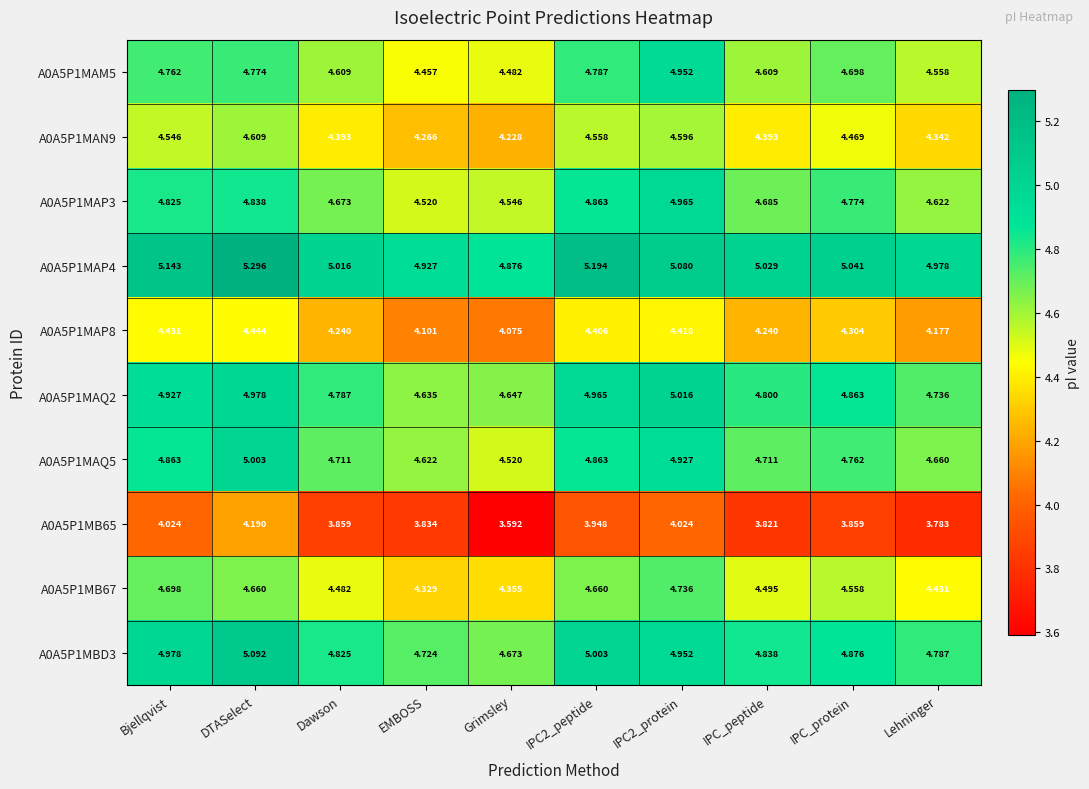

Which category has the lowest value in the A0A5P1MB65 series?

Grimsley